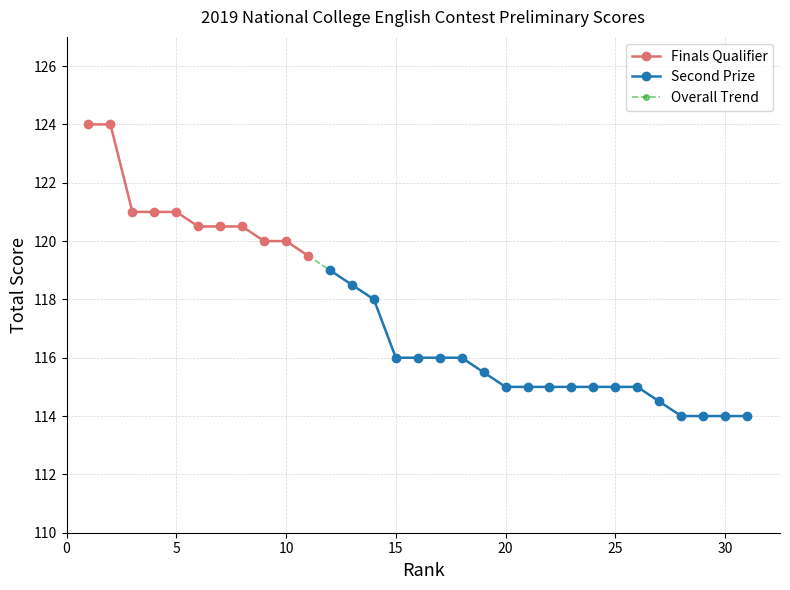

What is the minimum value for Finals Qualifier?

119.5